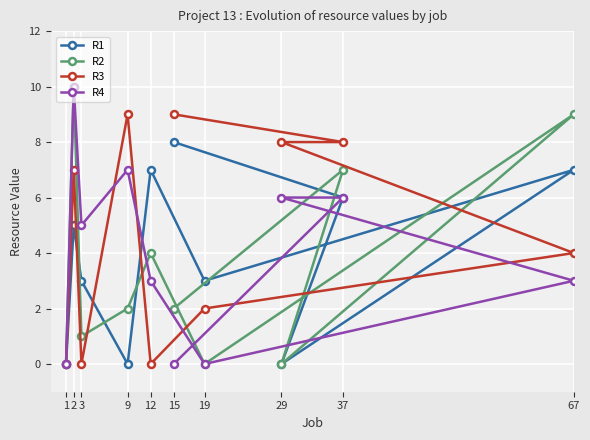

What is the label of the 2nd point from the right?

37